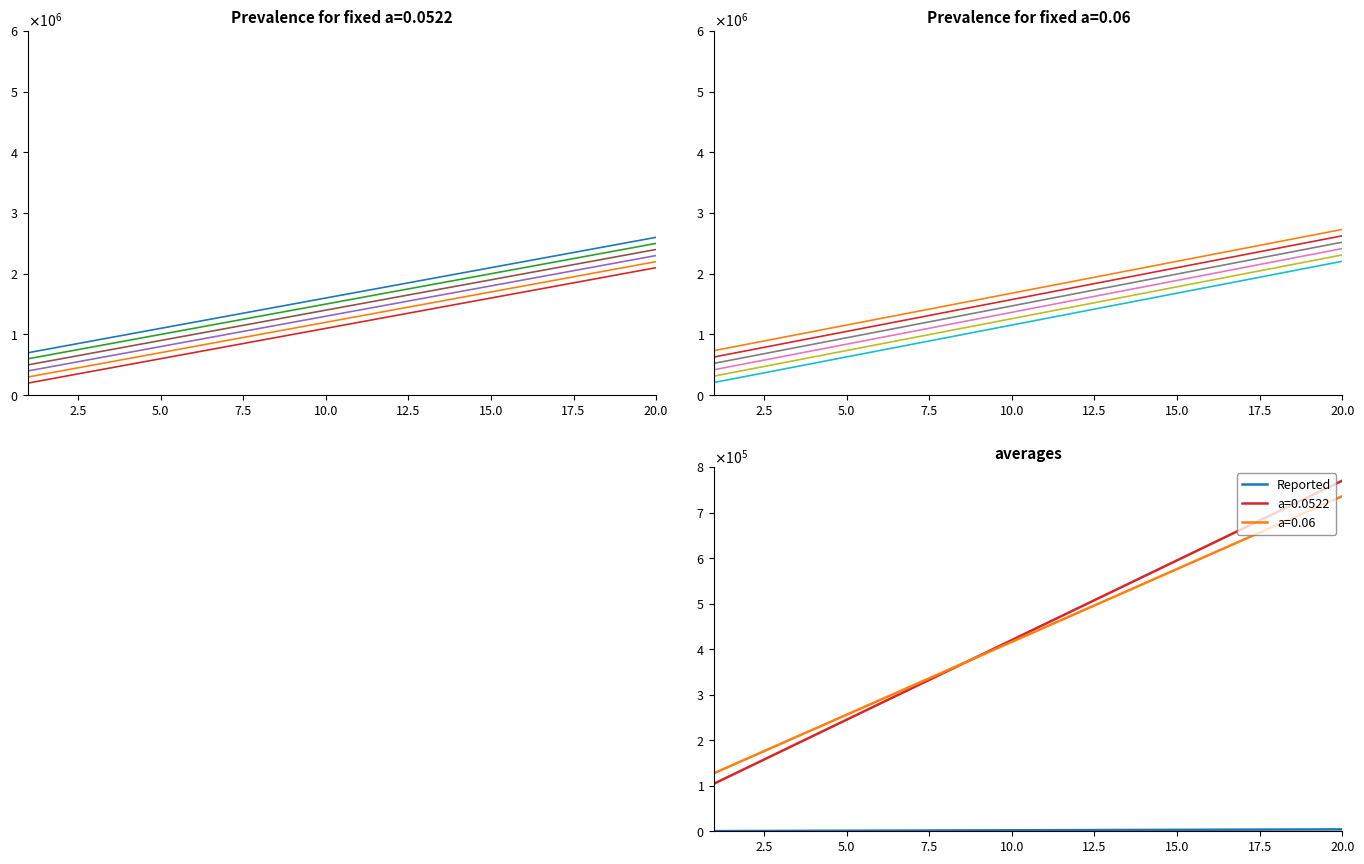

Which has a higher value, 17 or 3?

17